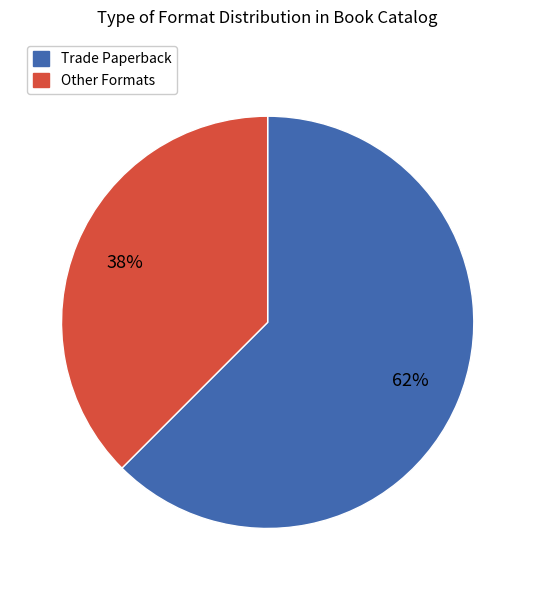

To the nearest percent, what portion does Other Formats represent?

38%